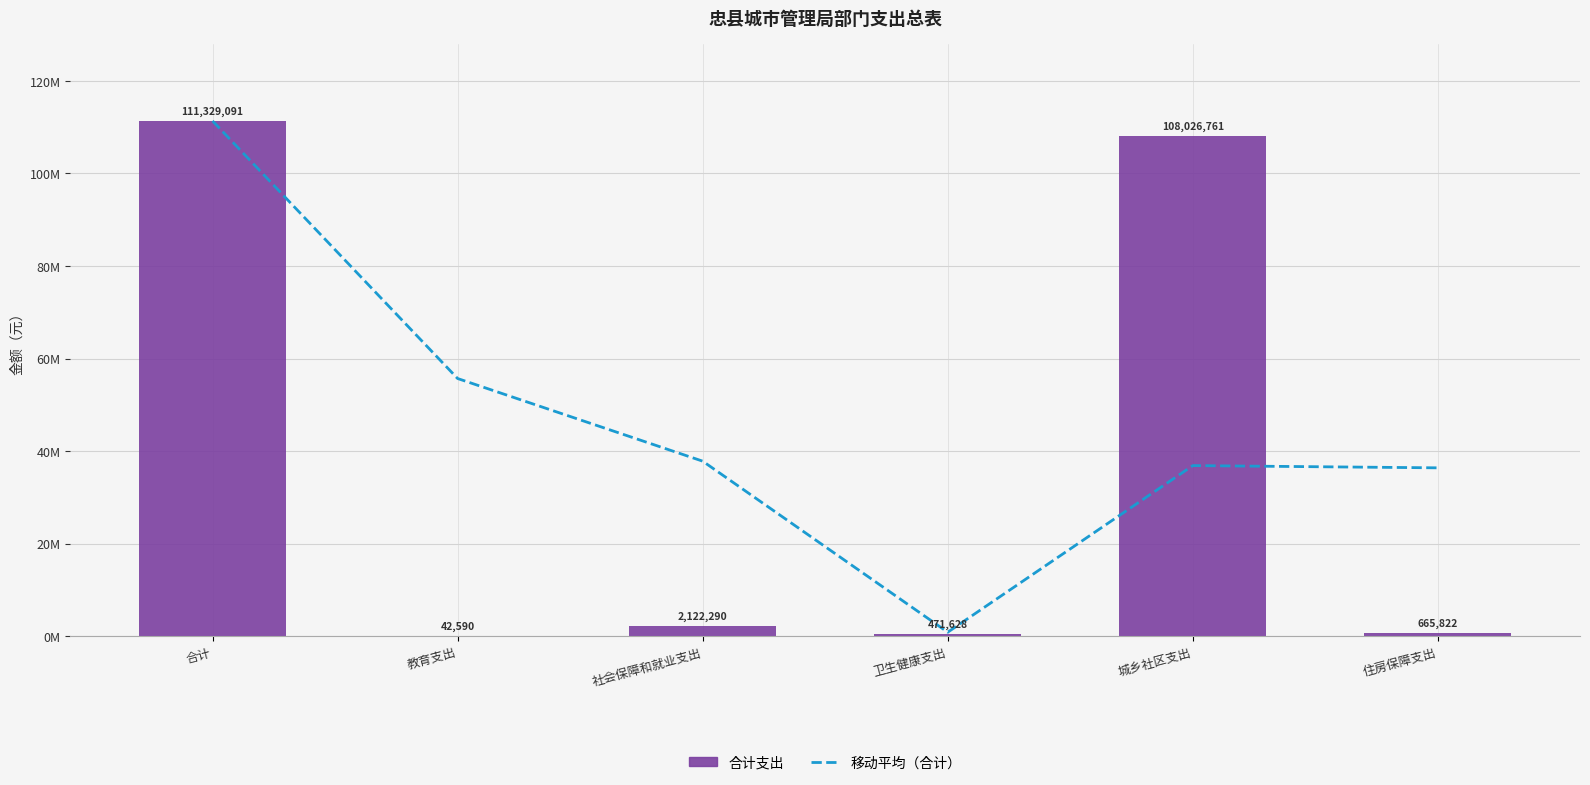

What is the spread (max minus min) of values at 社会保障和就业支出?

35709033.7